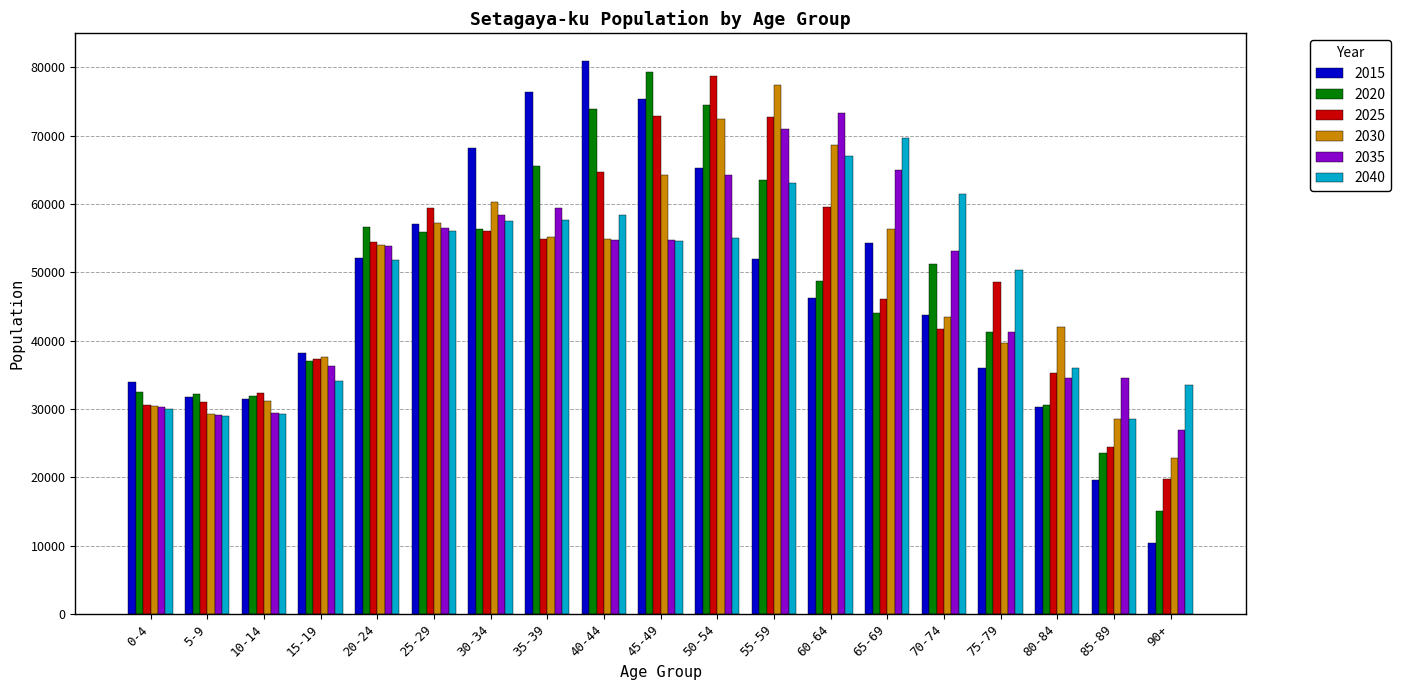

What position from the right is 0-4?

19